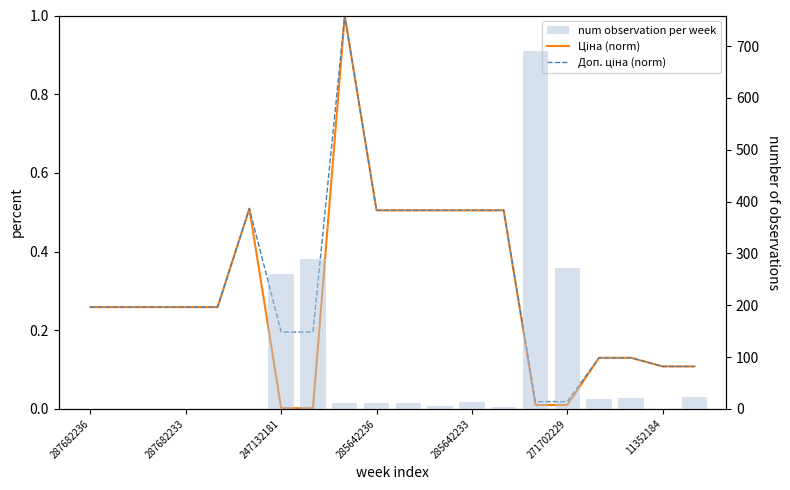

How many categories are shown in the chart?

20